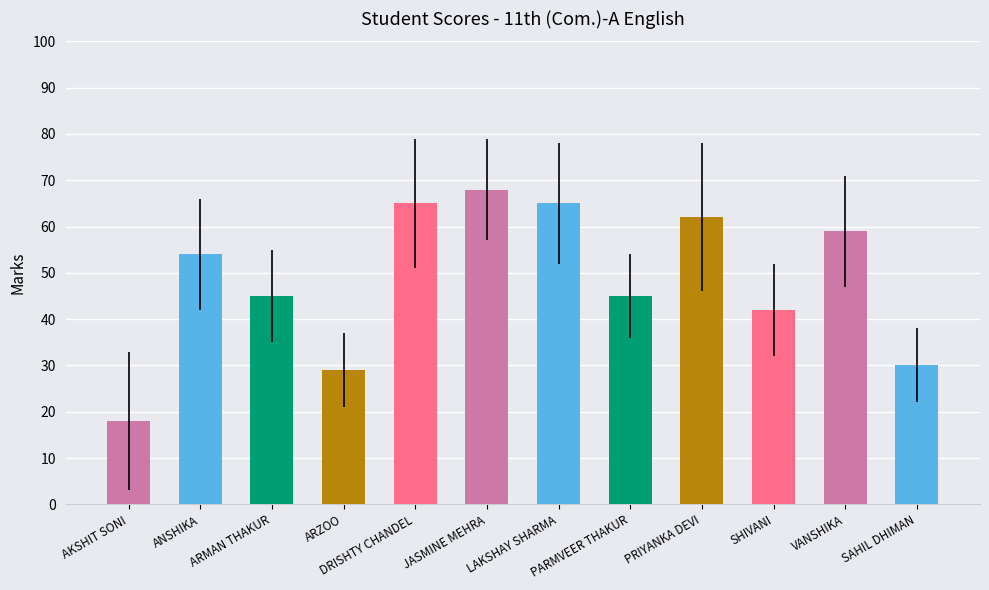

What is the difference between the Score values at LAKSHAY SHARMA and PRIYANKA DEVI?

3